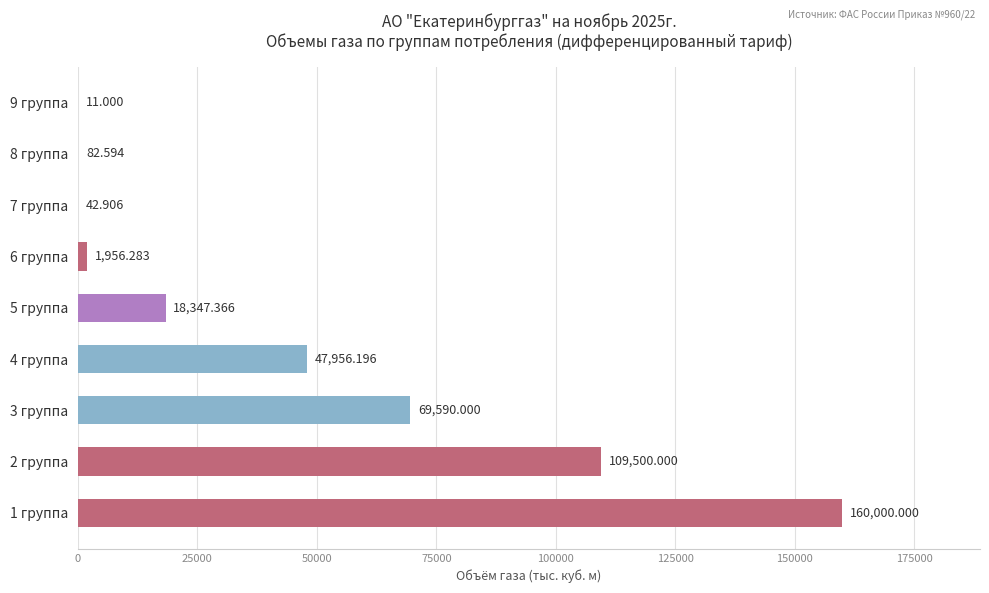

Are the bars horizontal?

Yes